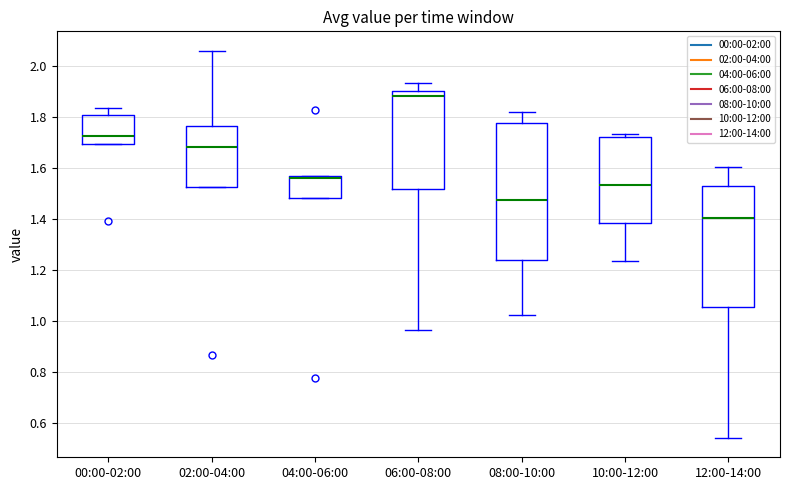

Comparing the boxes themselves (not the whiskers), which one is the tallest?

08:00-10:00